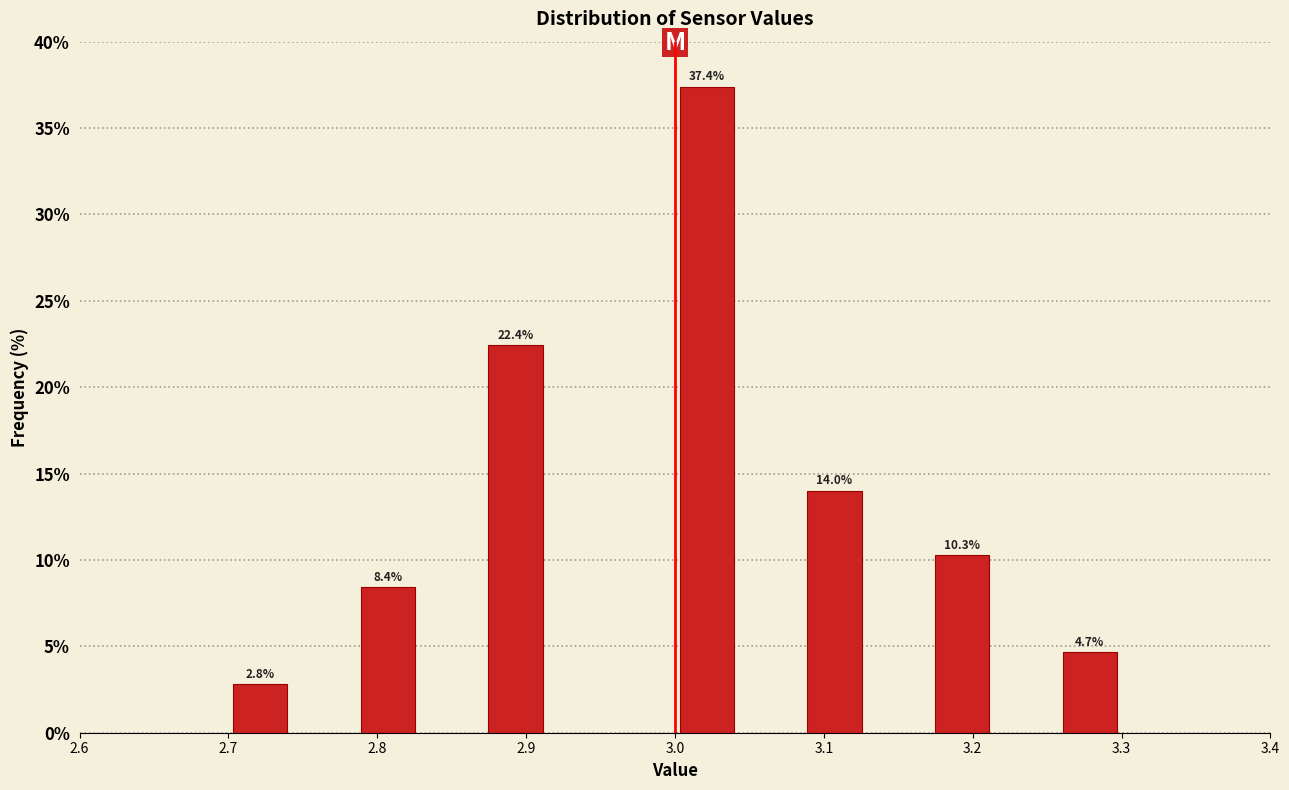

Which range on the x-axis has the tallest bar?

3.00 to 3.04